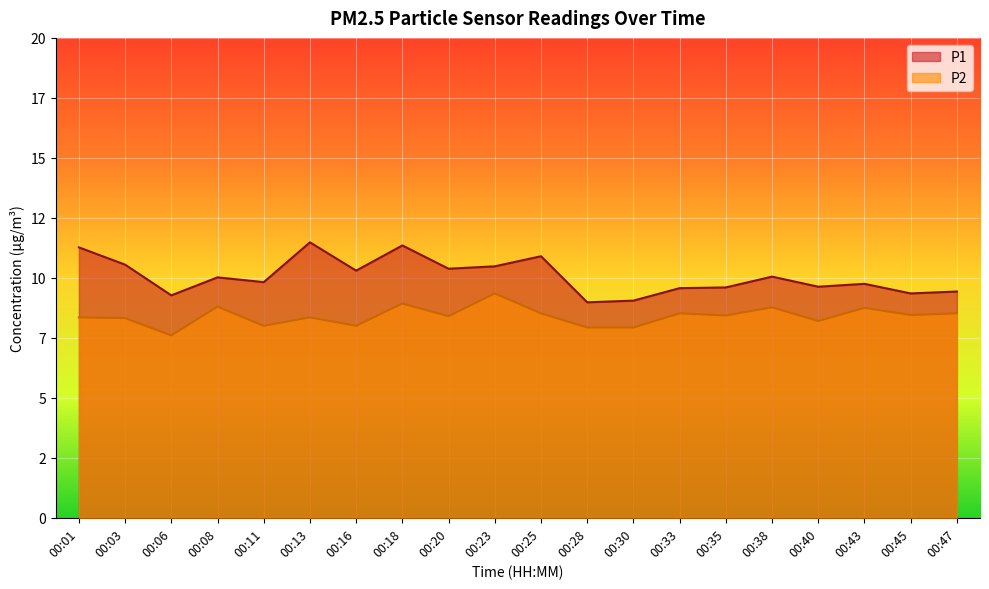

Rank the categories by P1 value from lowest to highest.

00:28, 00:30, 00:06, 00:45, 00:47, 00:33, 00:35, 00:40, 00:43, 00:11, 00:08, 00:38, 00:16, 00:20, 00:23, 00:03, 00:25, 00:01, 00:18, 00:13